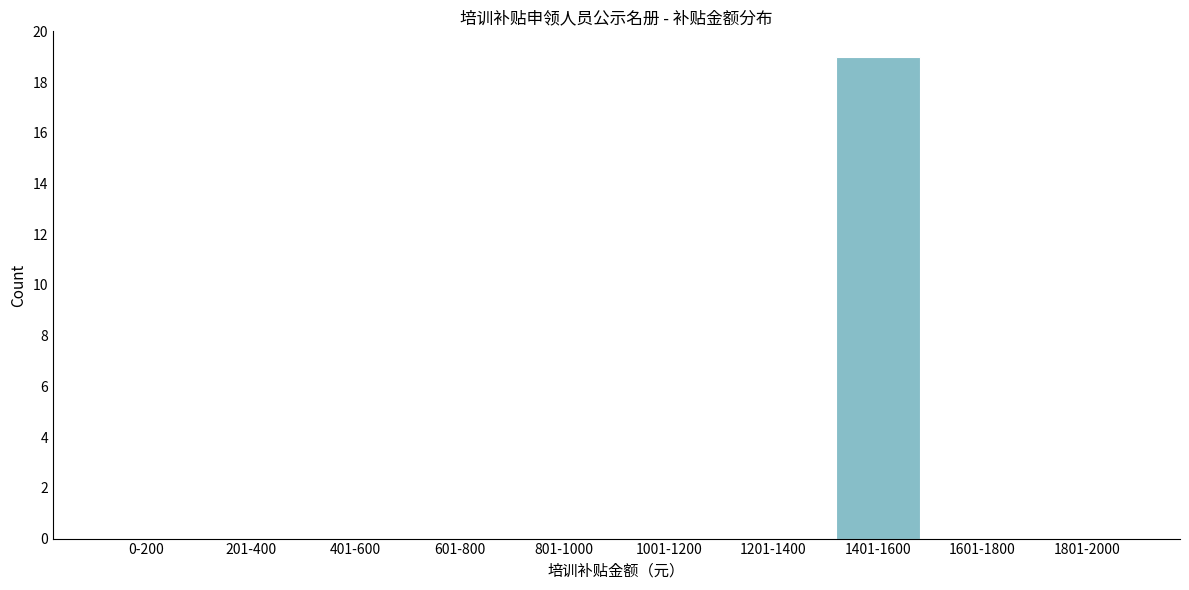

Reading left to right, list all the values displayed in this chart.

0-200=0	201-400=0	401-600=0	601-800=0	801-1000=0	1001-1200=0	1201-1400=0	1401-1600=19	1601-1800=0	1801-2000=0